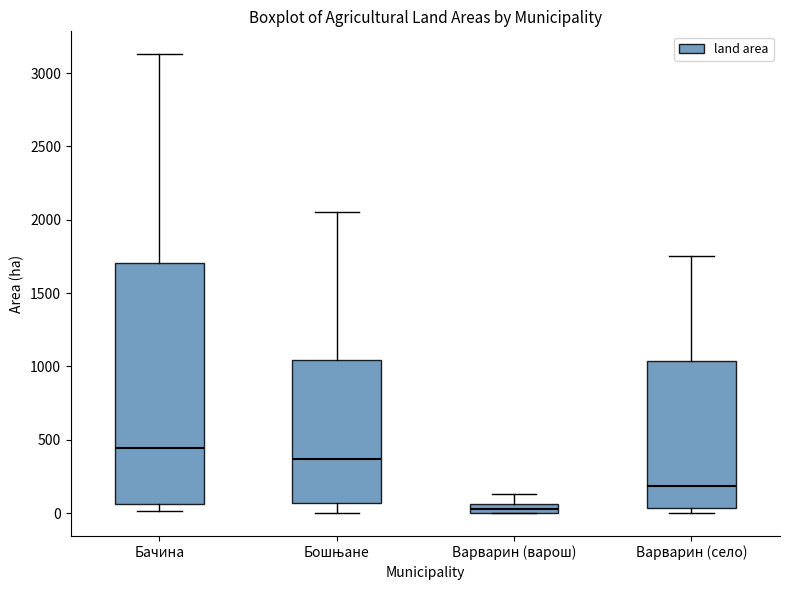

Where is the lower edge of the box for Варварин (варош) on the y-axis? The values are not printed on the chart, so give them approximately, as read against the axis.

0